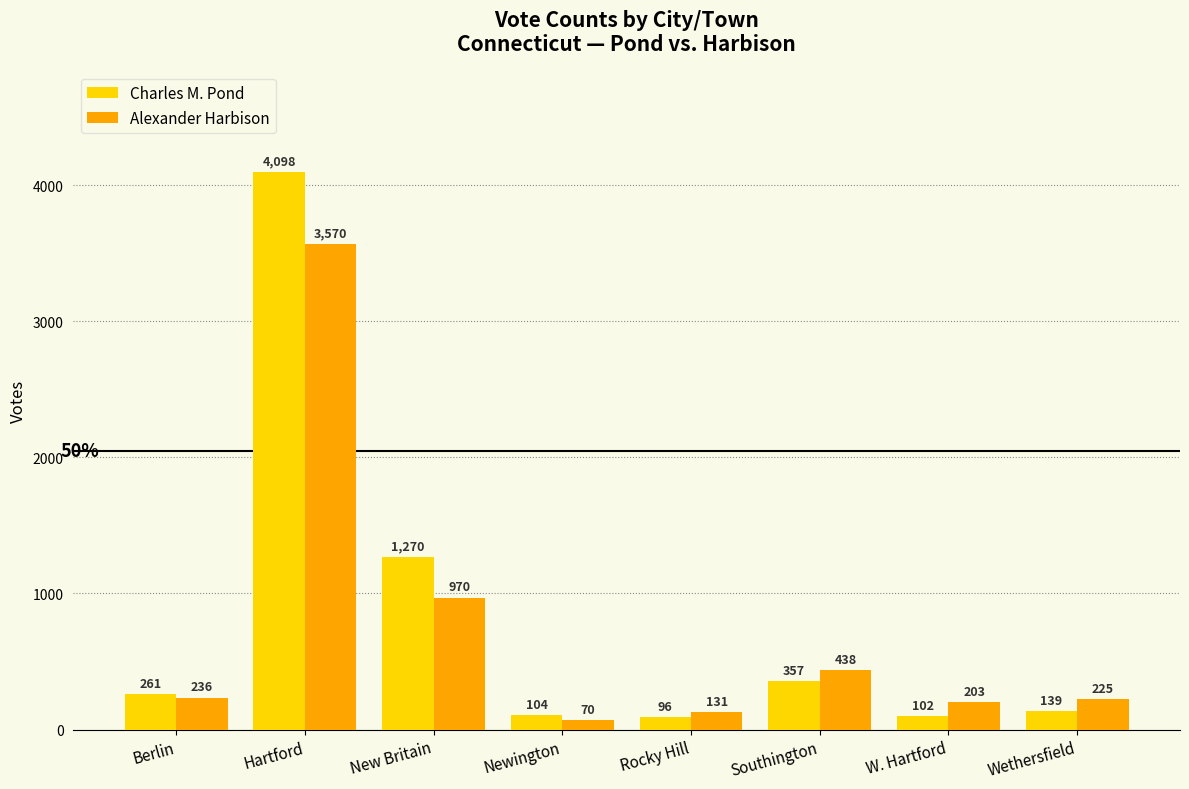

The value of Charles M. Pond at W. Hartford is 102. True or false?

True